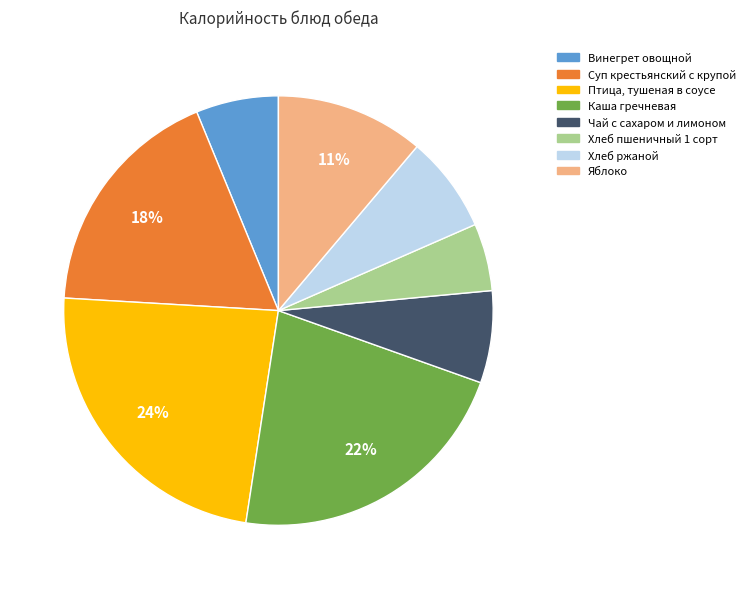

How many segments does this pie chart have?

8